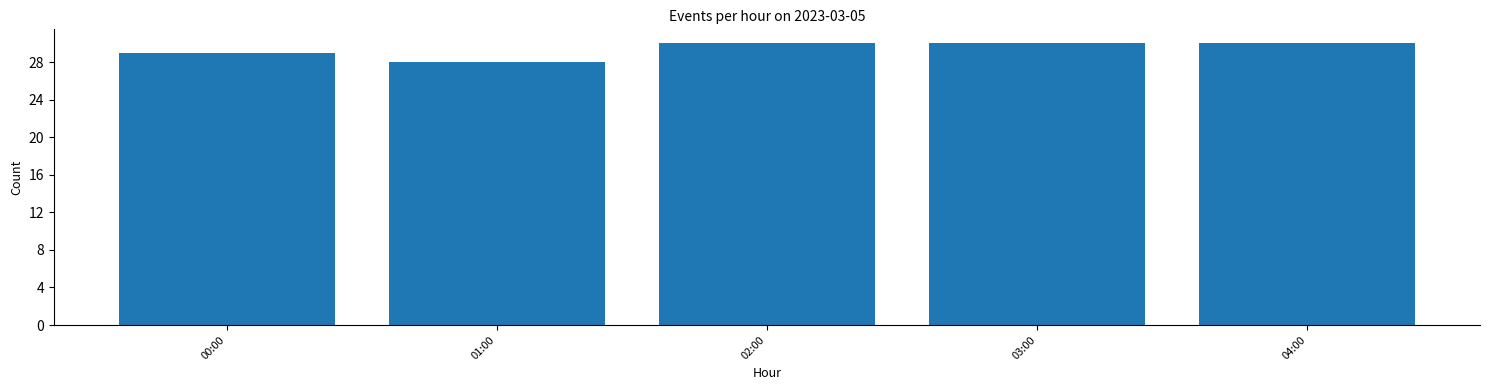

Reading left to right, what are all the values shown in this chart?

29	28	30	30	30